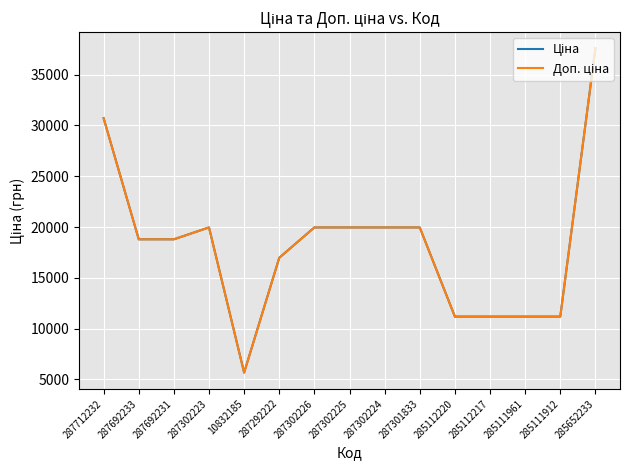

Does the chart display data point markers on the line(s)?

No